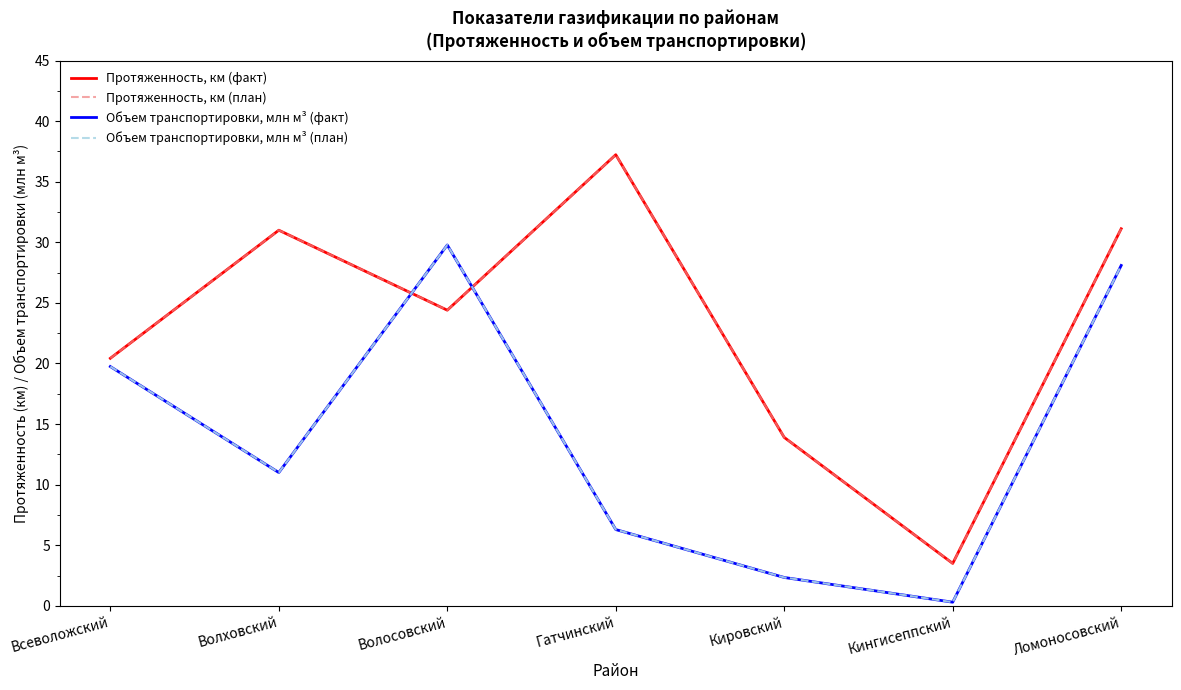

At which category is the sum across all series the highest?

Ломоносовский